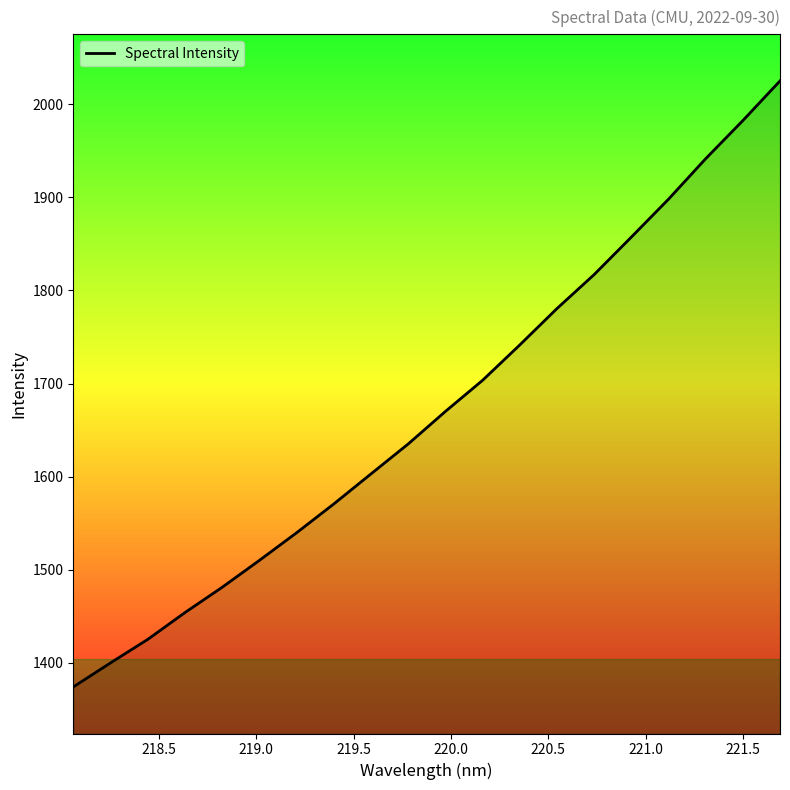

What is the difference between the maximum and minimum values?

650.7